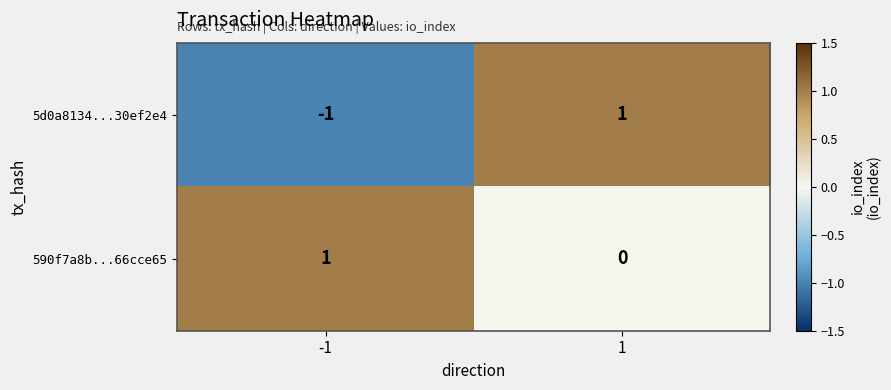

Is it true that 5d0a8134...30ef2e4 equals -1 at -1?

True